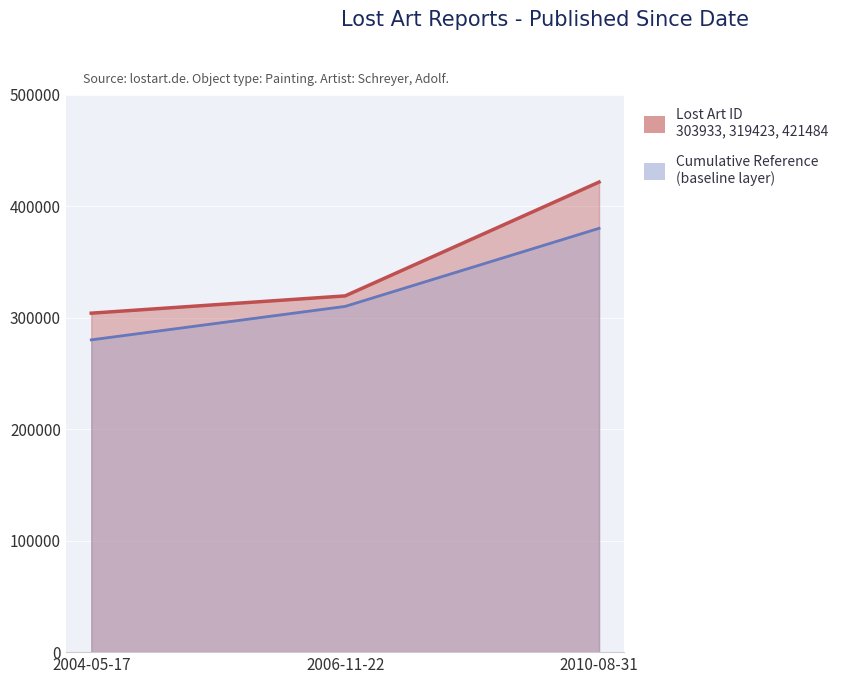

Approximately how many times larger is the value at 2004-05-17 compared to 2006-11-22?

1.0